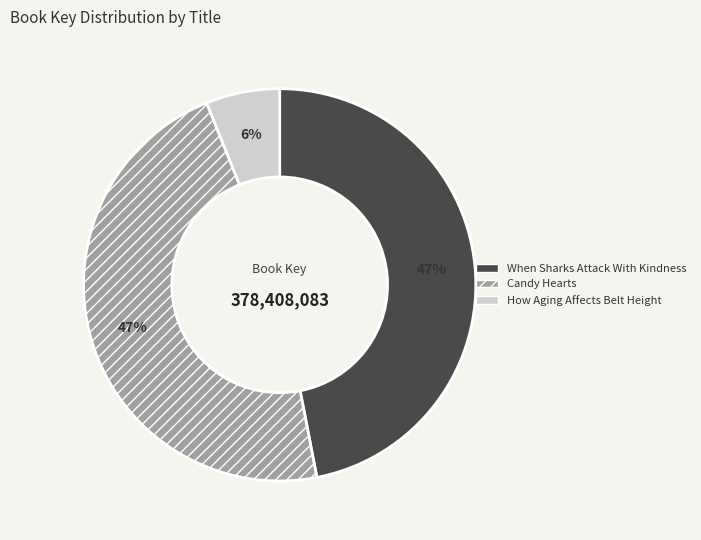

The When Sharks Attack With Kindness slice represents 32% of the pie. True or false?

False